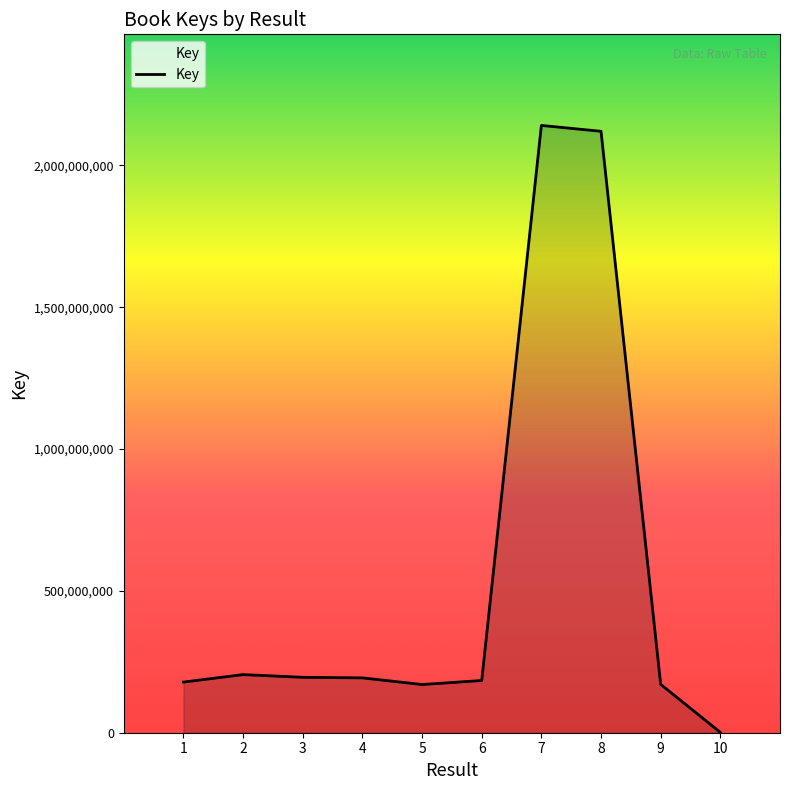

The value at 9 is 304779793. True or false?

False